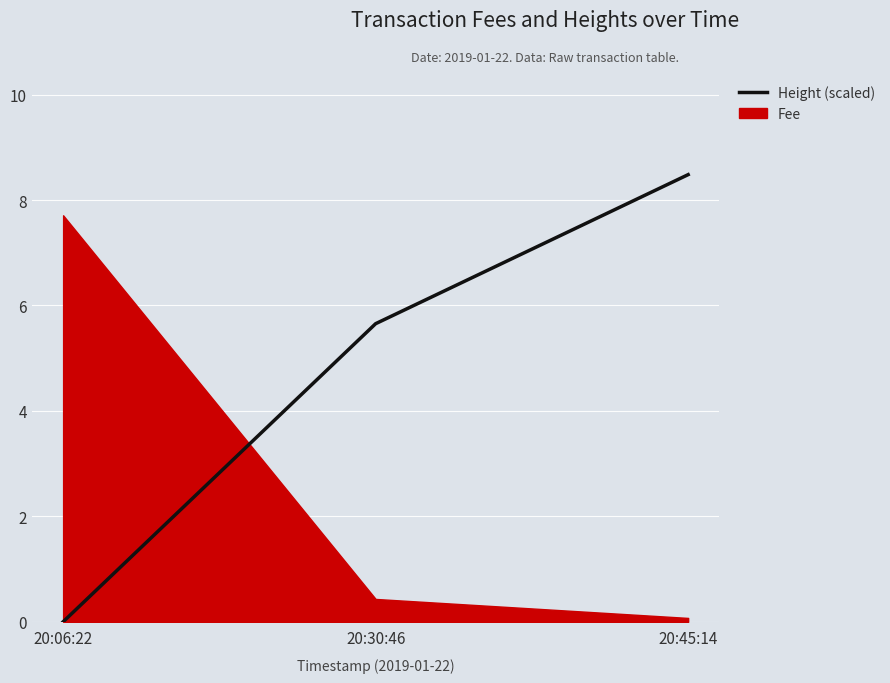

How many lines are shown in the chart?

1